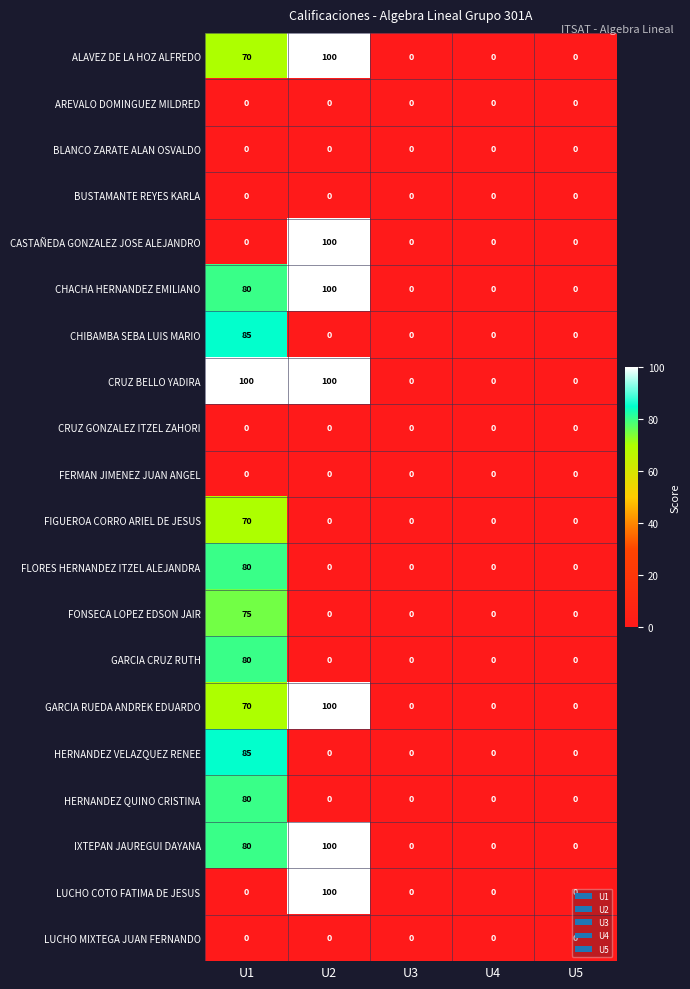

At which category is the sum across all series the highest?

U1